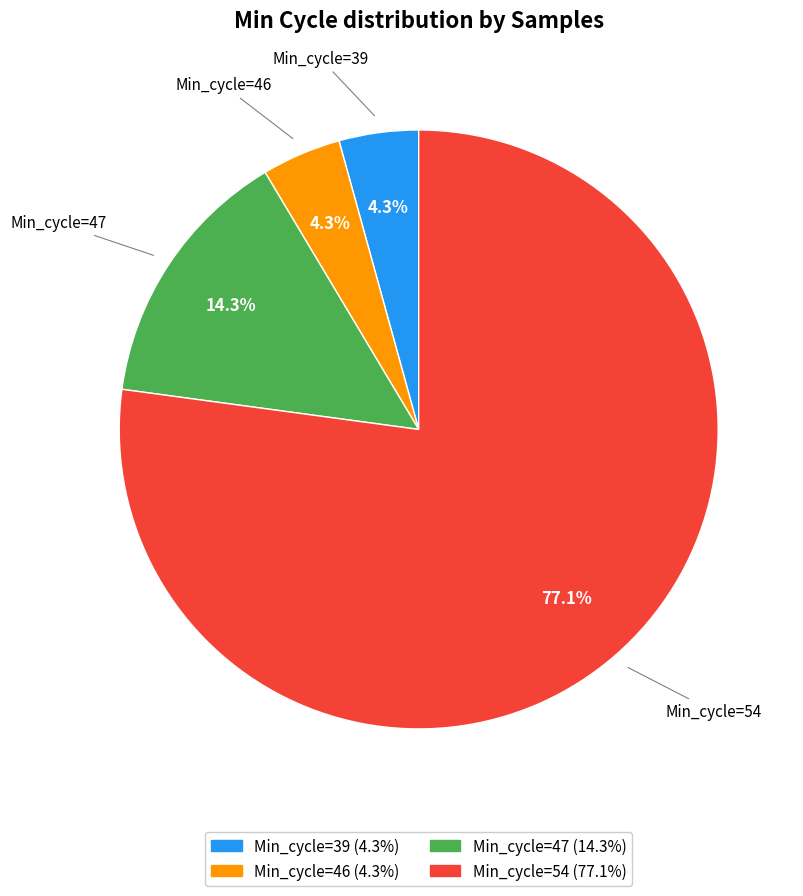

Is there any slice that represents more than half of the pie?

Yes